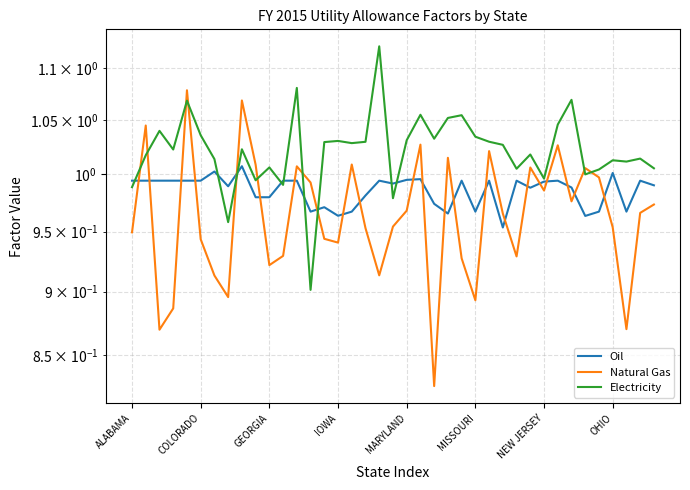

Which series has the largest total across all categories?

Electricity